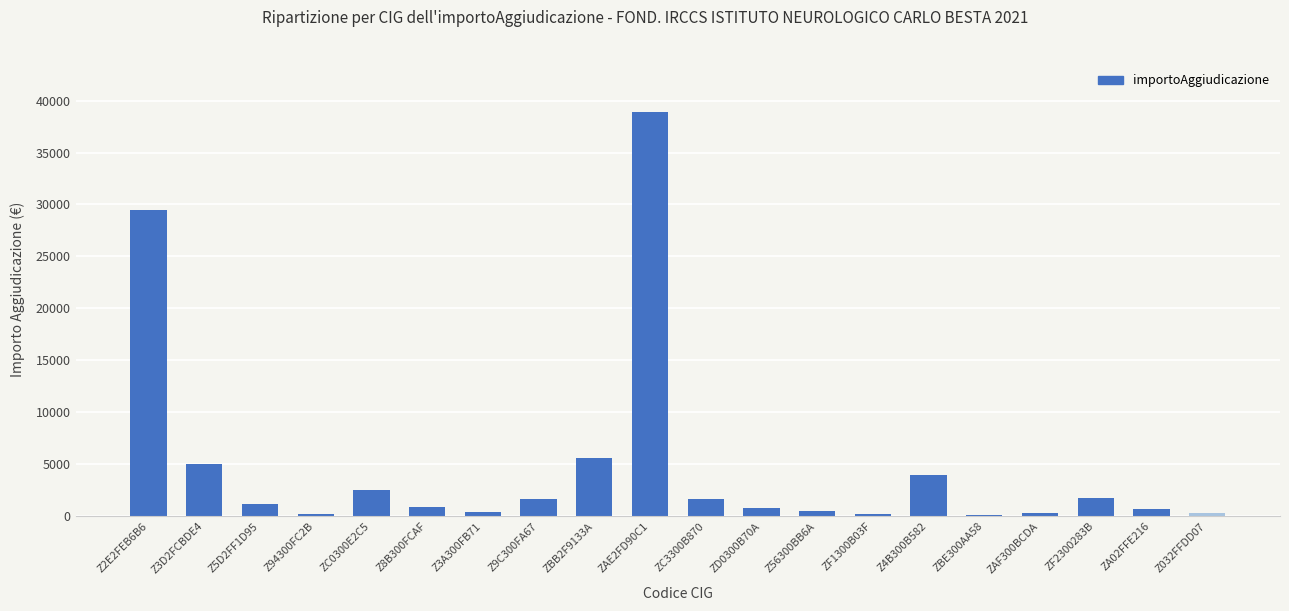

What value does the data have at ZF2300283B?

1800.0